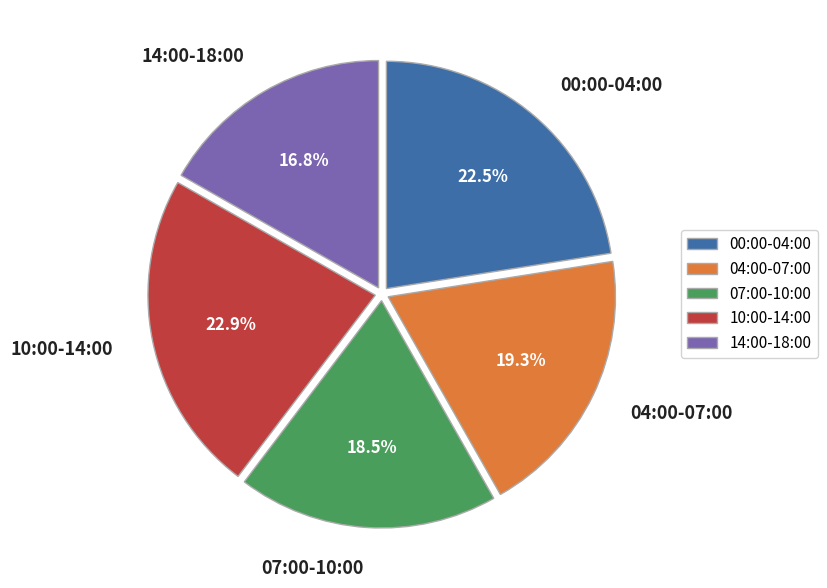

Does 07:00-10:00 account for over 50% of the chart?

No